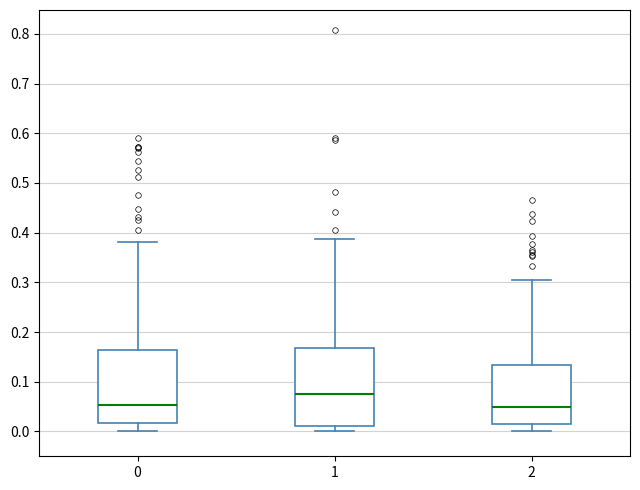

Comparing the boxes themselves (not the whiskers), which one is the tallest?

1